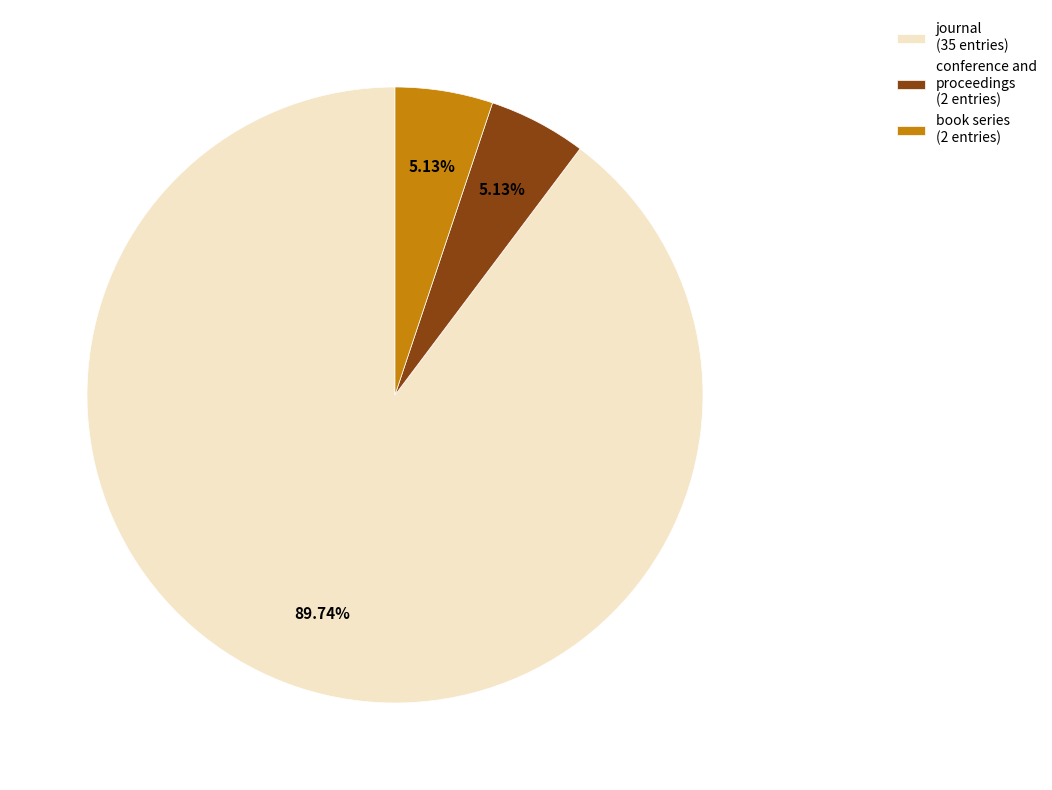

To the nearest percent, what percentage of the pie is journal?

90%